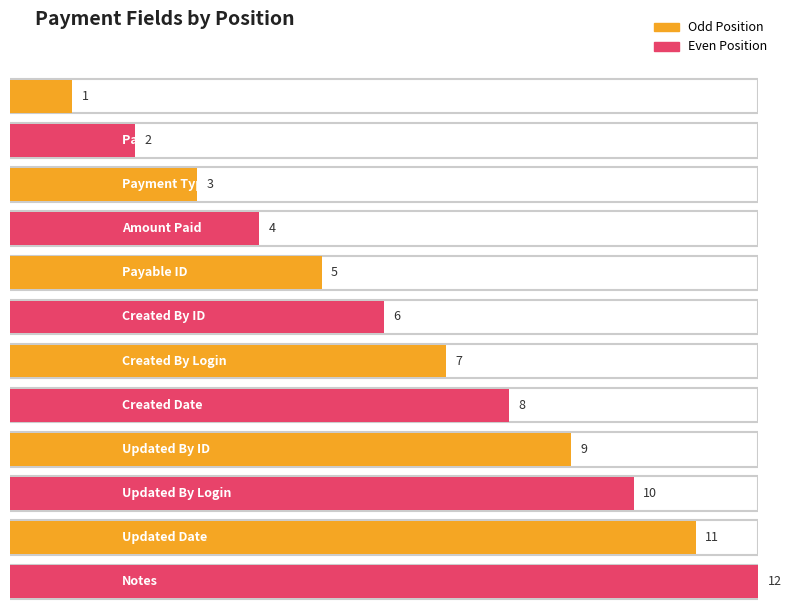

Does the chart contain any negative values?

No